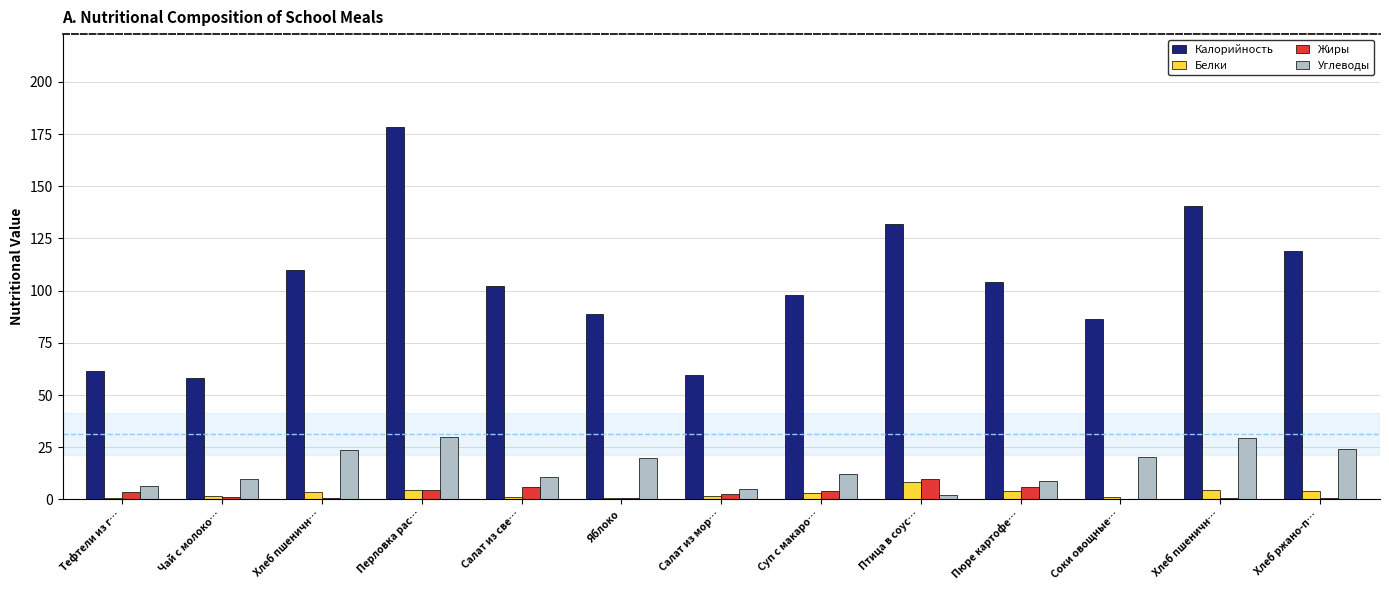

Which series has the widest spread of values?

Калорийность